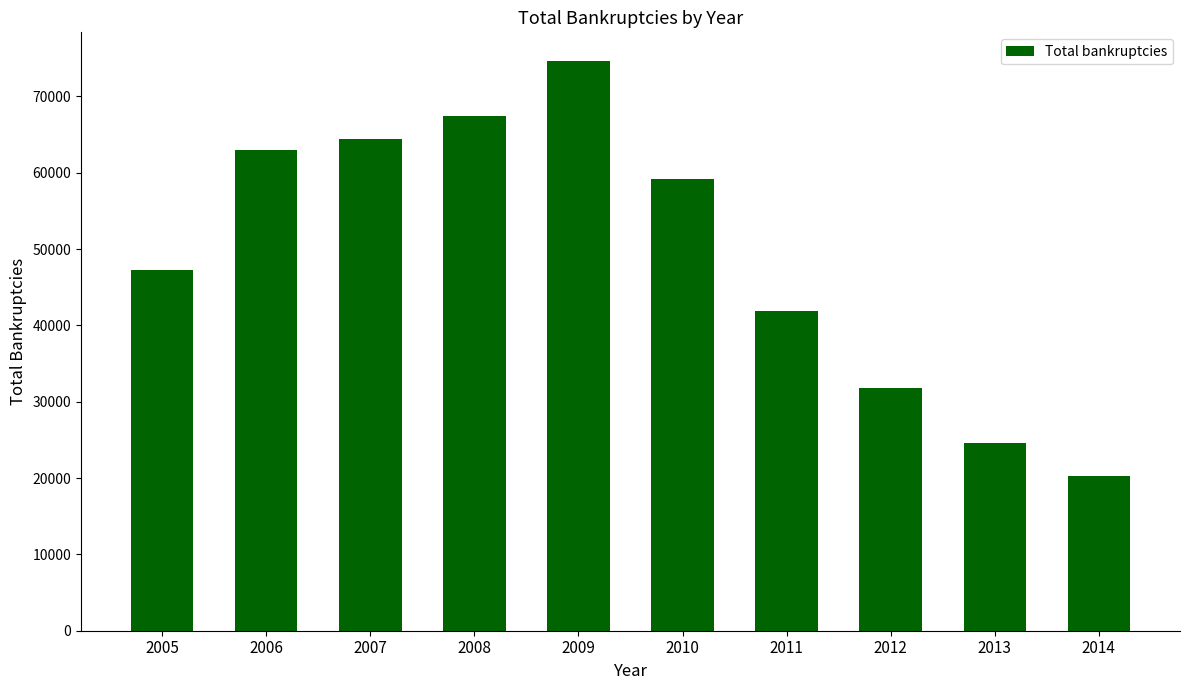

Where does the data first go above 59173?

2006